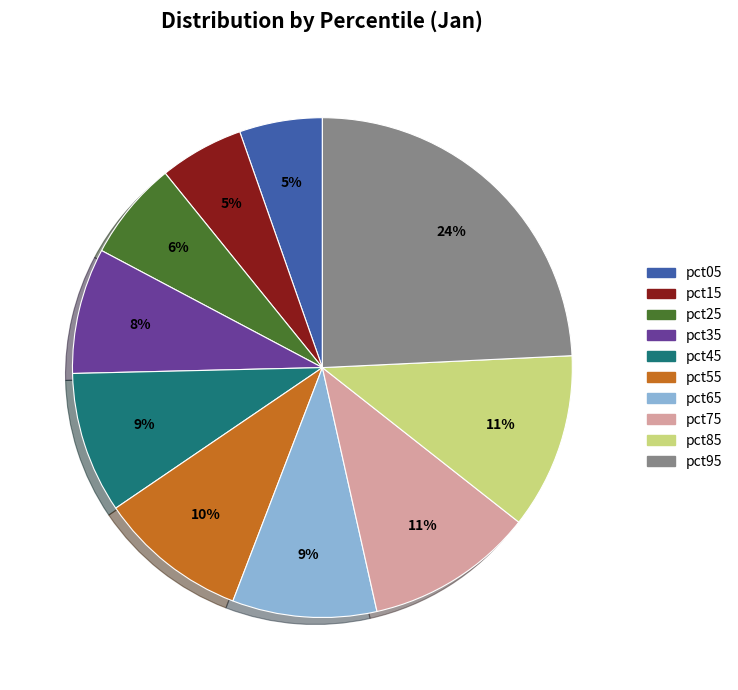

Is the sum of pct65 and pct75 greater than half?

No